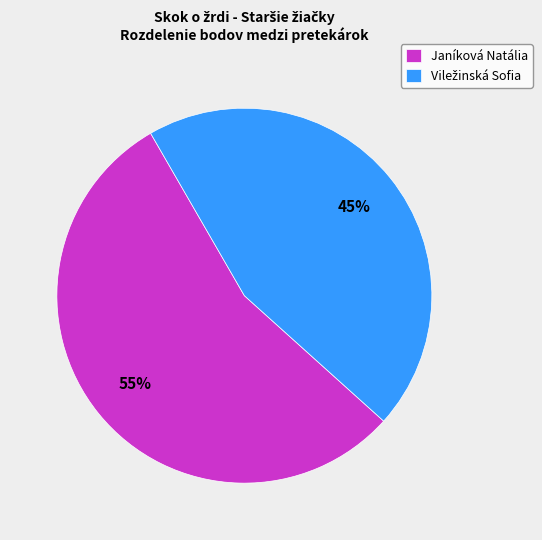

To the nearest percent, what is the average slice percentage?

50%